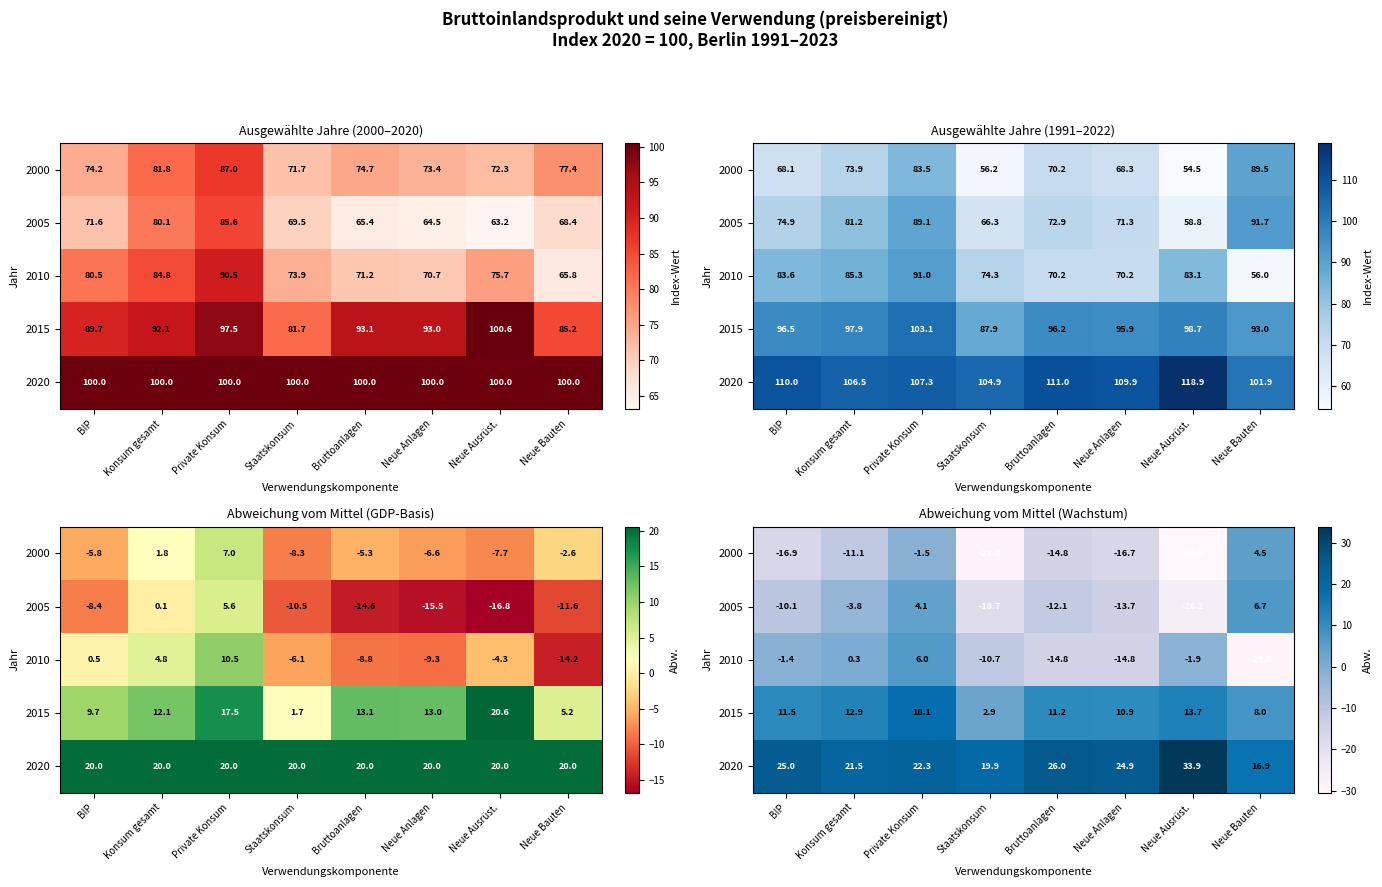

Rank the series by their maximum value, from highest to lowest.

2020, 2015, 2005, 2010, 2000